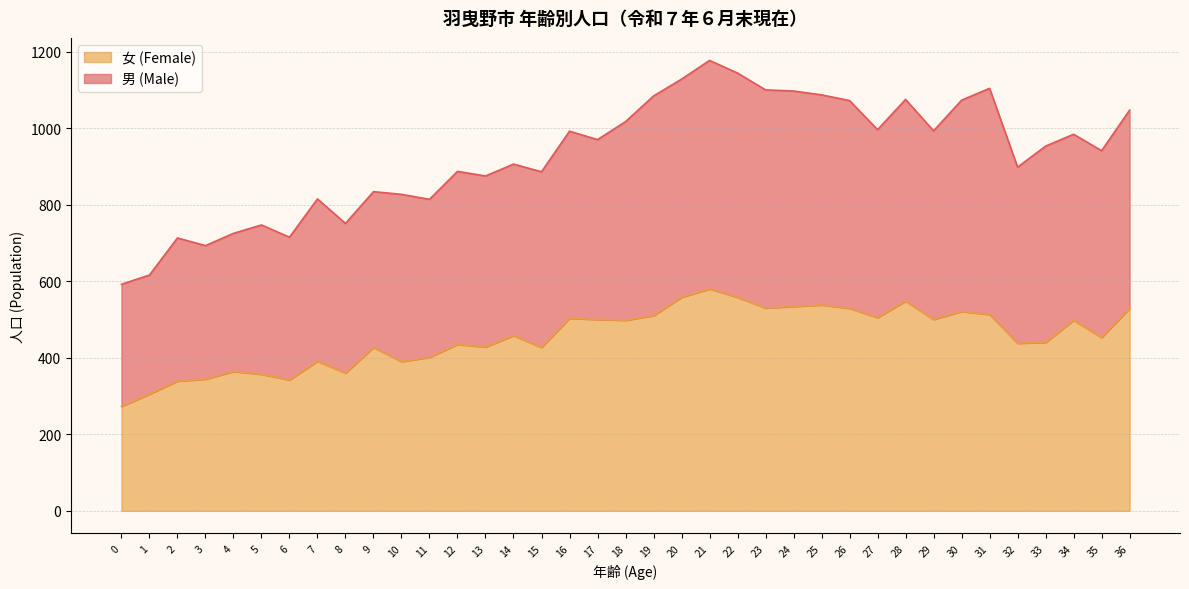

In 女 (Female), how many points are higher than both neighbors (excluding endpoints)?

11